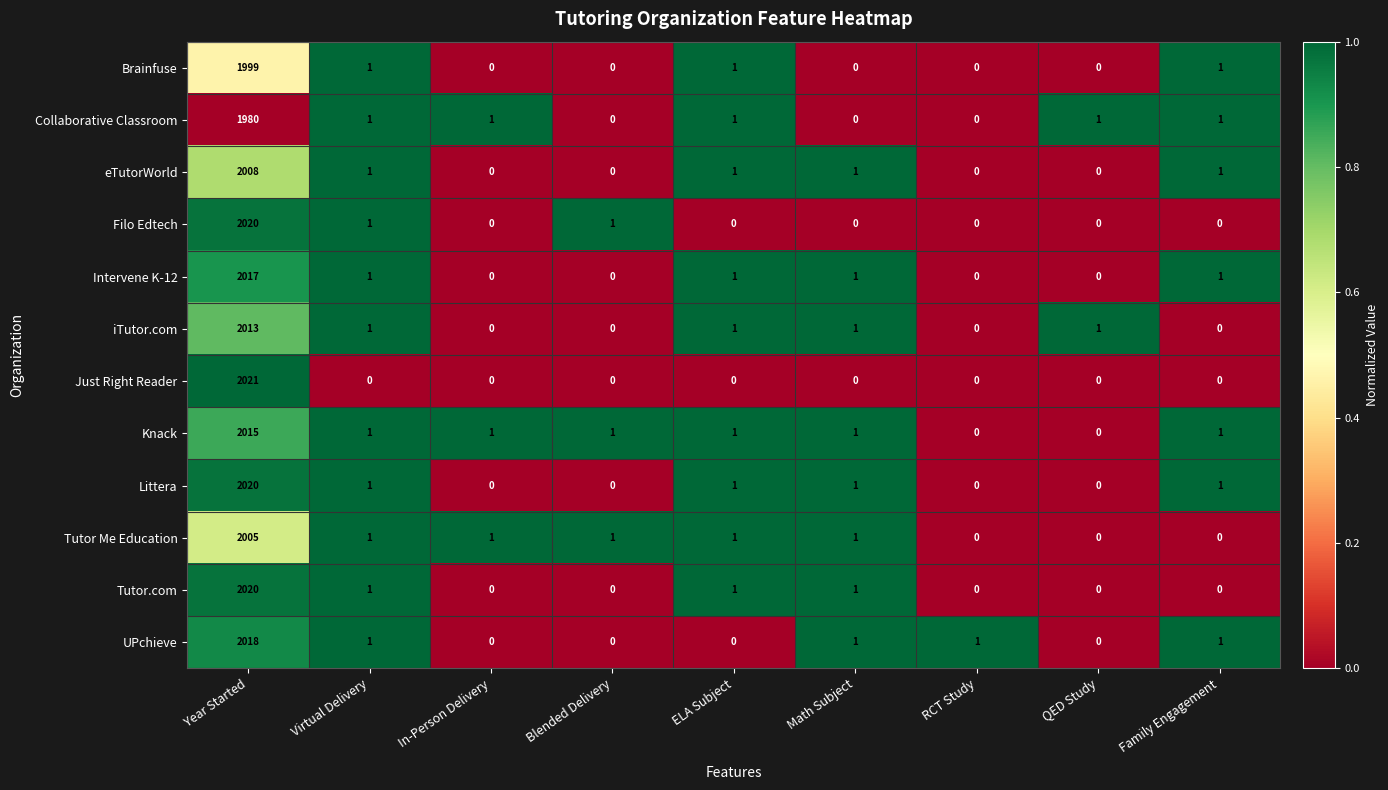

What is the difference between the highest and lowest values at ELA Subject?

1